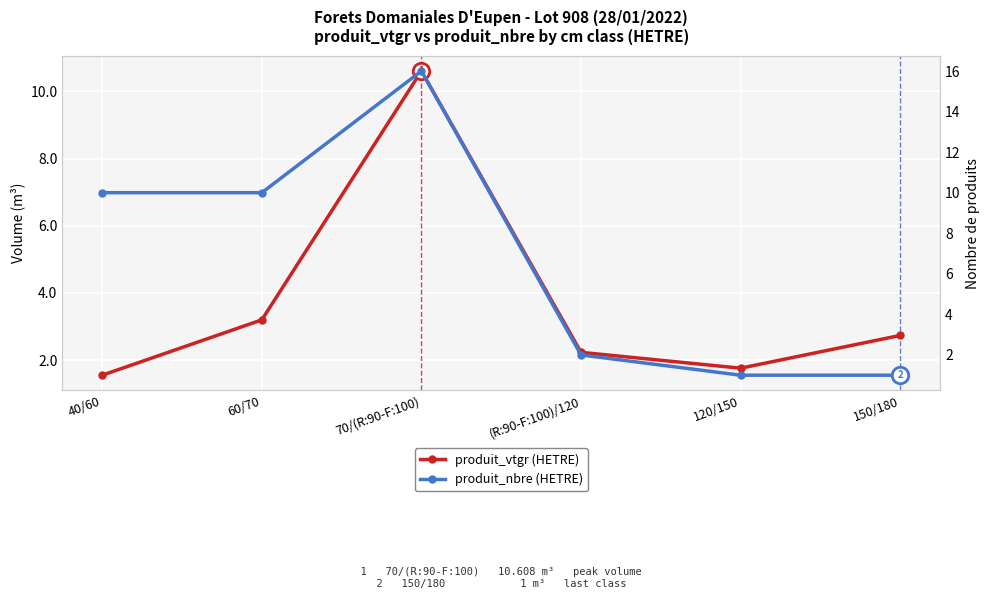

At how many categories does at least one series exceed 14?

1